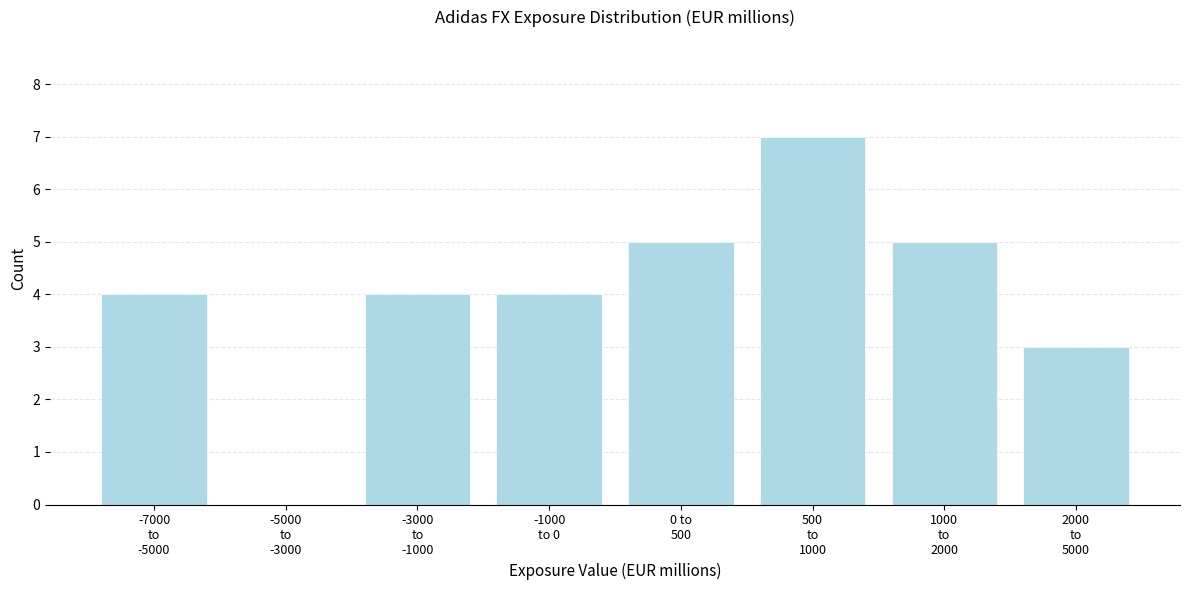

What is the sum of all values?

32